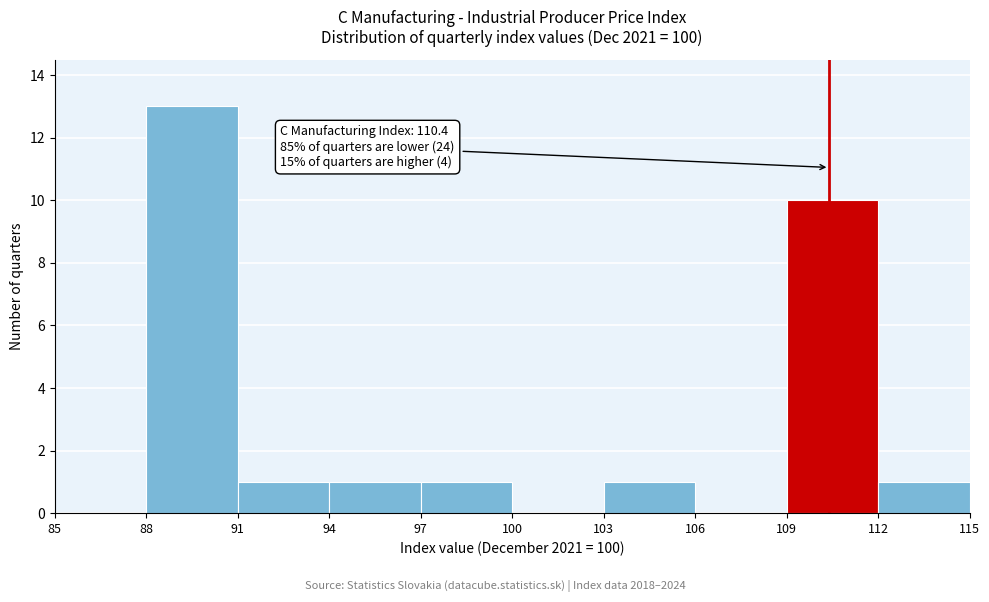

Which range on the x-axis has the tallest bar?

88 to 91